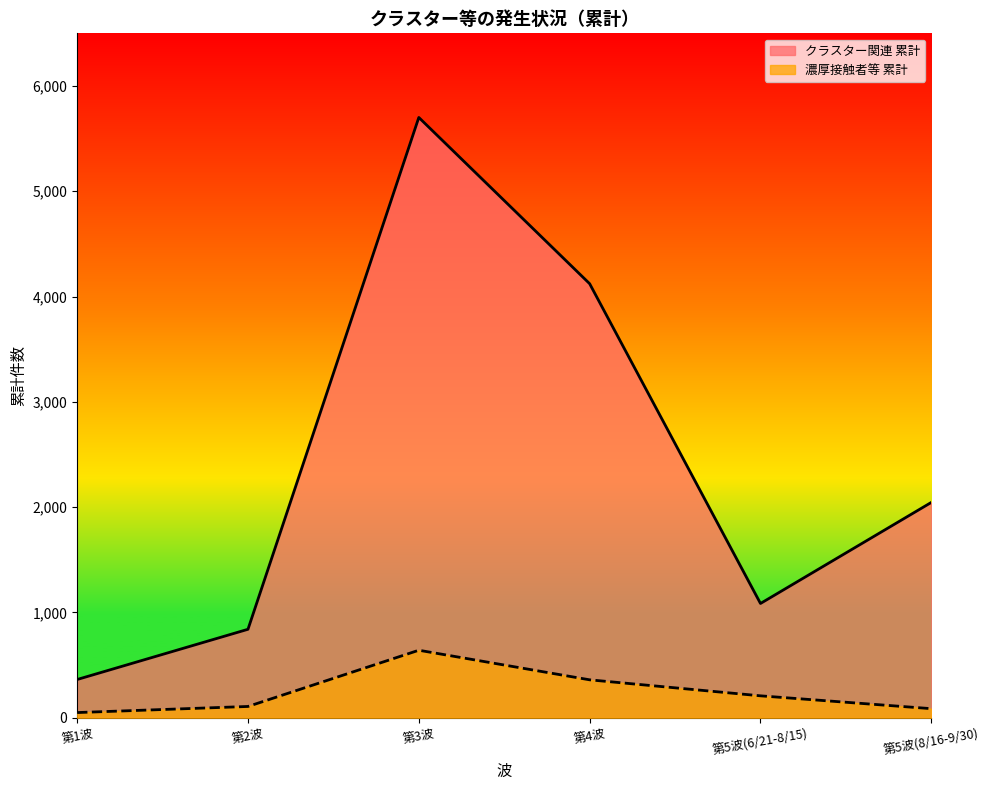

Reading left to right, what are all the values shown in this chart?

クラスター関連 累計: 363	840	5701	4122	1085	2045
濃厚接触者等 累計: 49	107	641	360	208	86